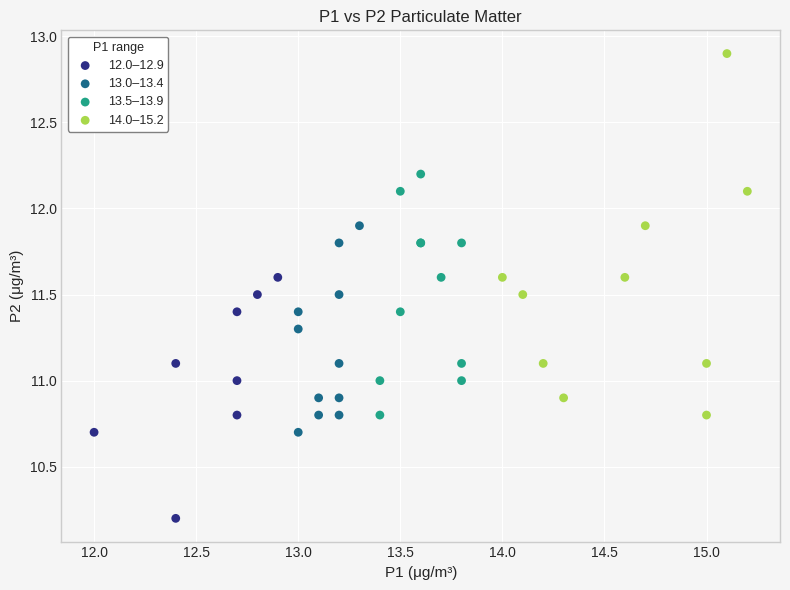

Which series contains the lowest Y value?

12.0–12.9